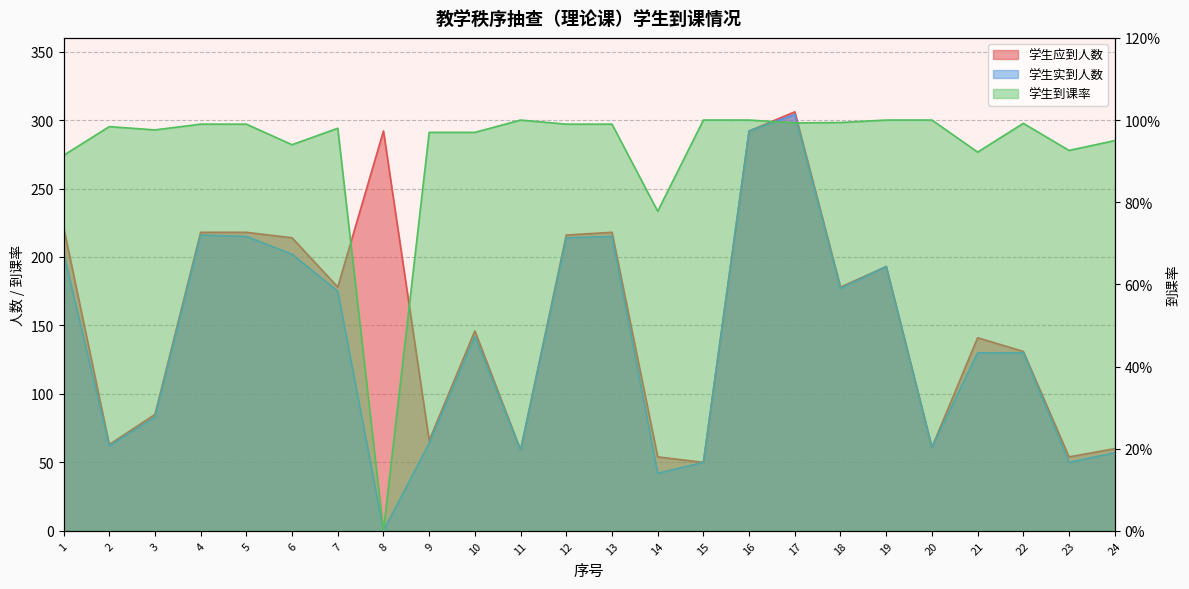

Which series has the largest total across all categories?

学生应到人数